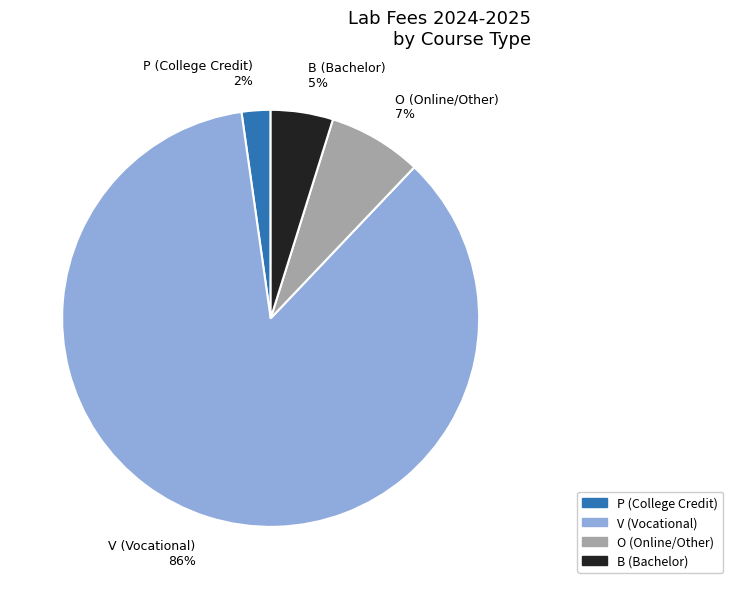

How many segments does this pie chart have?

4